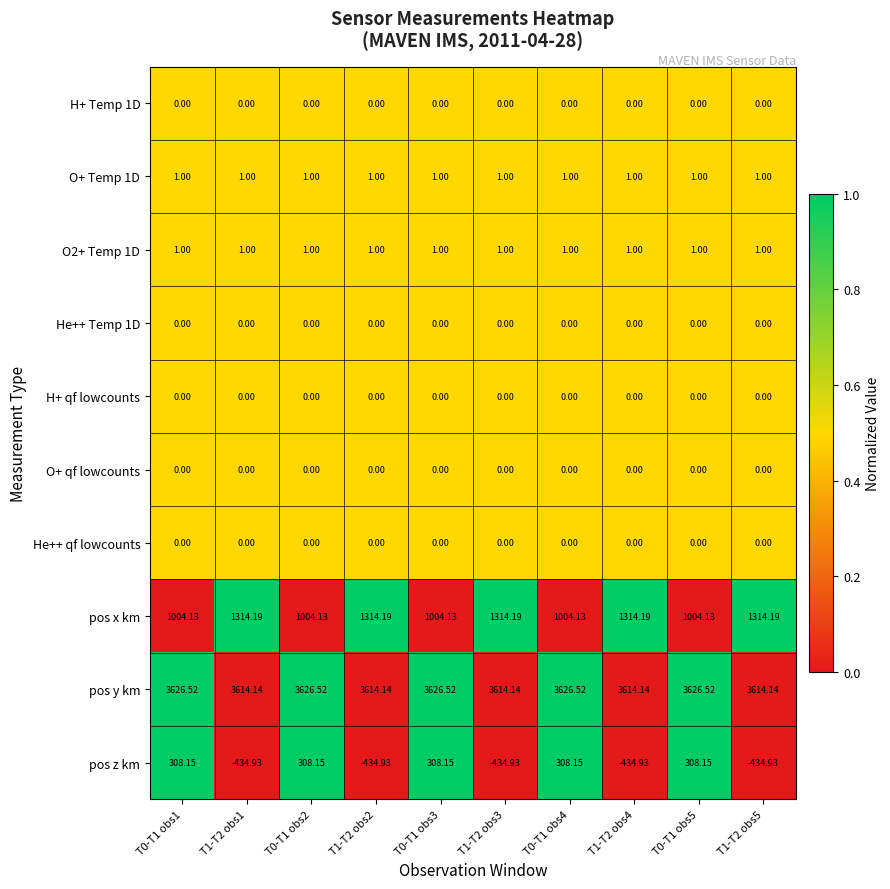

Is the value of pos y km at T1-T2 obs5 greater than the value of pos x km at T1-T2 obs2?

Yes